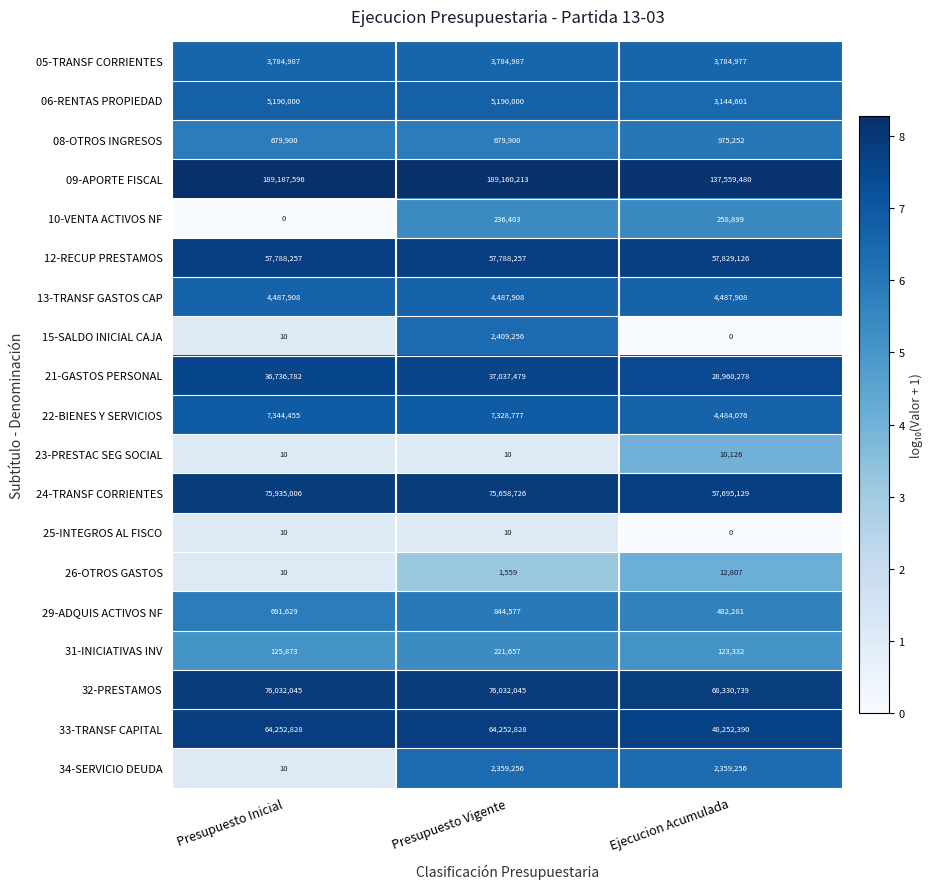

At which category is the sum across all series the highest?

Presupuesto Vigente